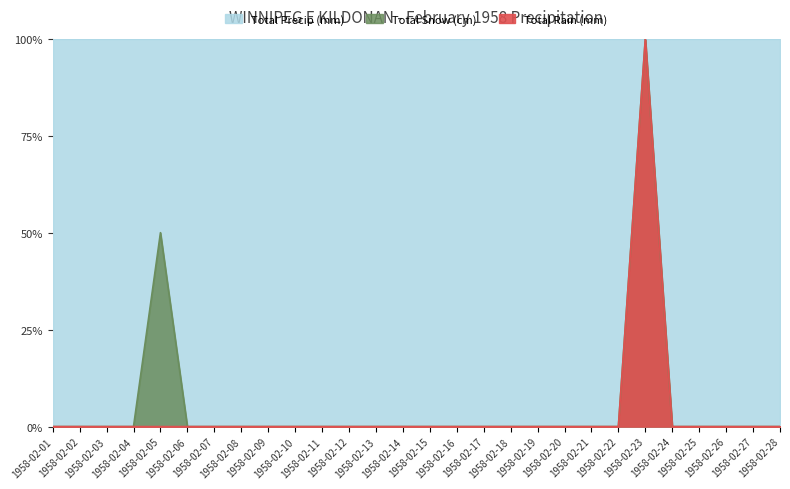

In Total Precip (mm), how many points are higher than both neighbors (excluding endpoints)?

2